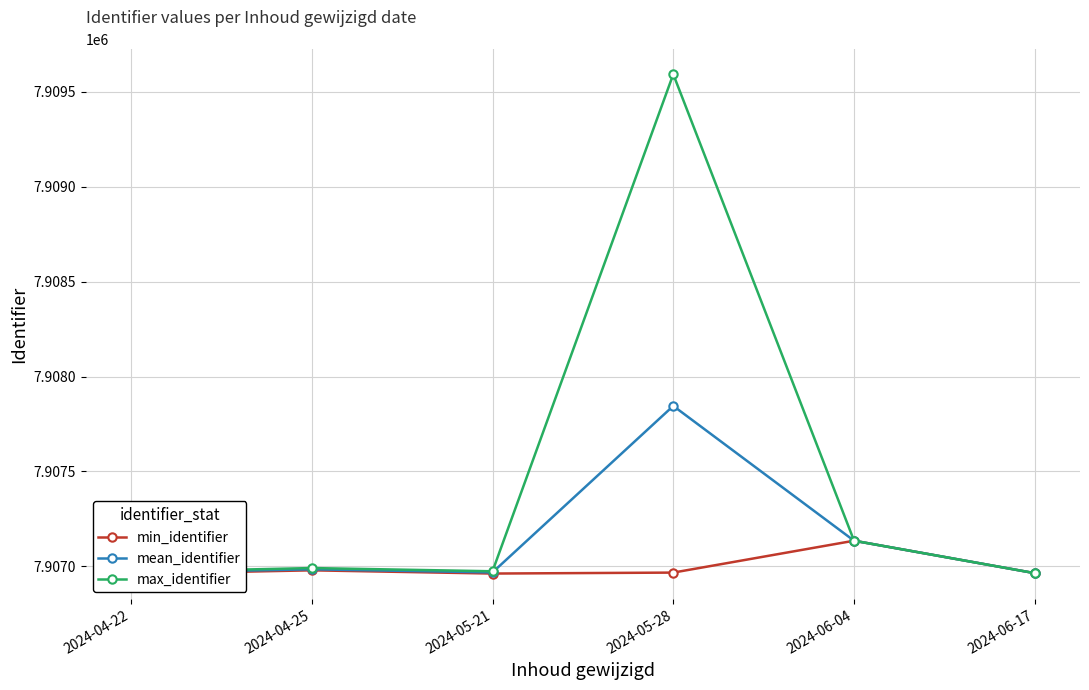

True or false: max_identifier has a value of 12531530.4 at 2024-06-04.

False